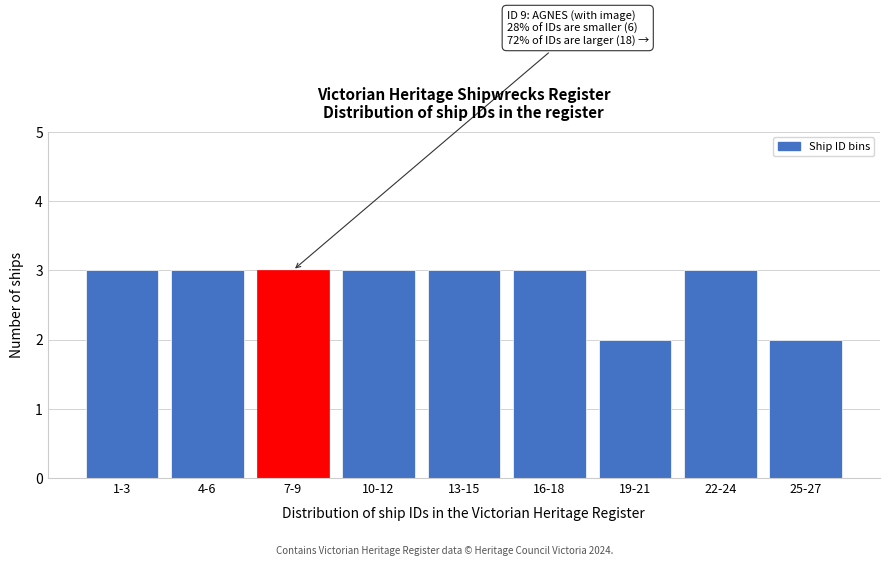

Reading left to right, extract all data points from this chart.

3	3	3	3	3	3	2	3	2